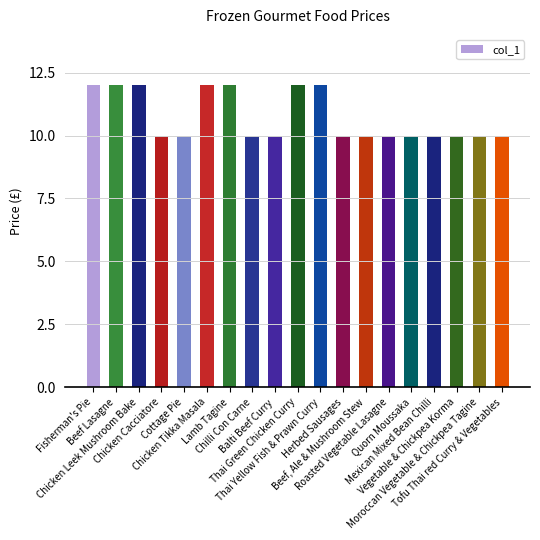

Count the number of categories in the chart.

19